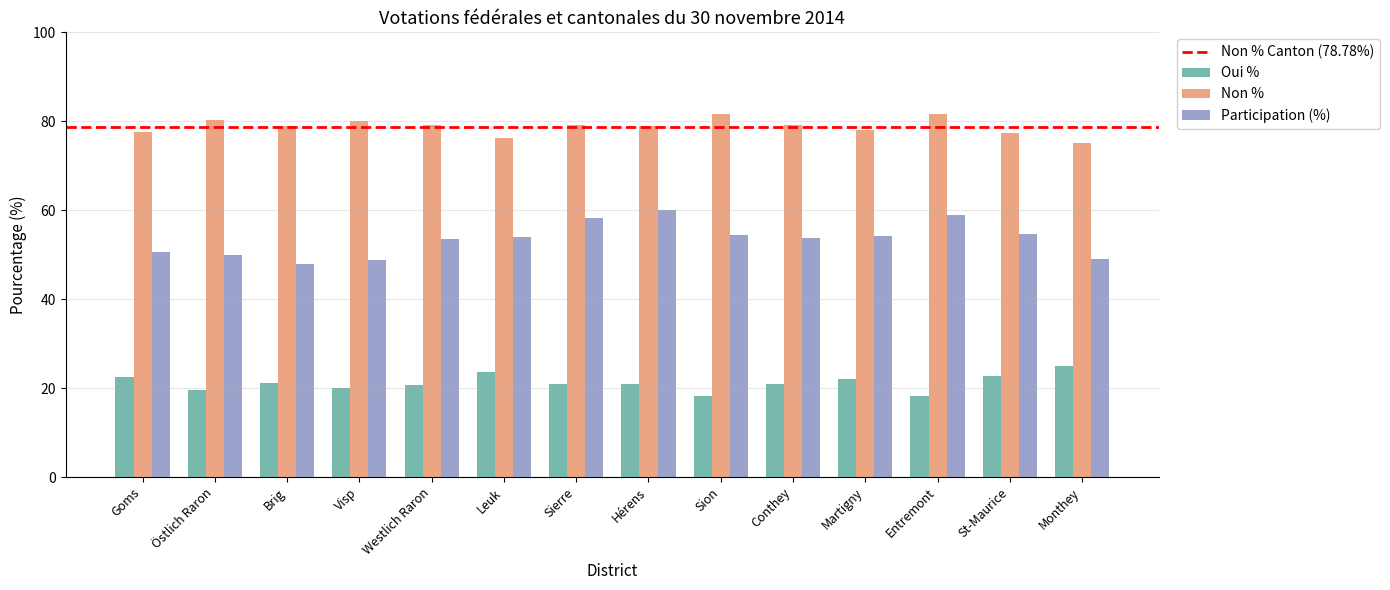

At how many categories does at least one series exceed 52?

14